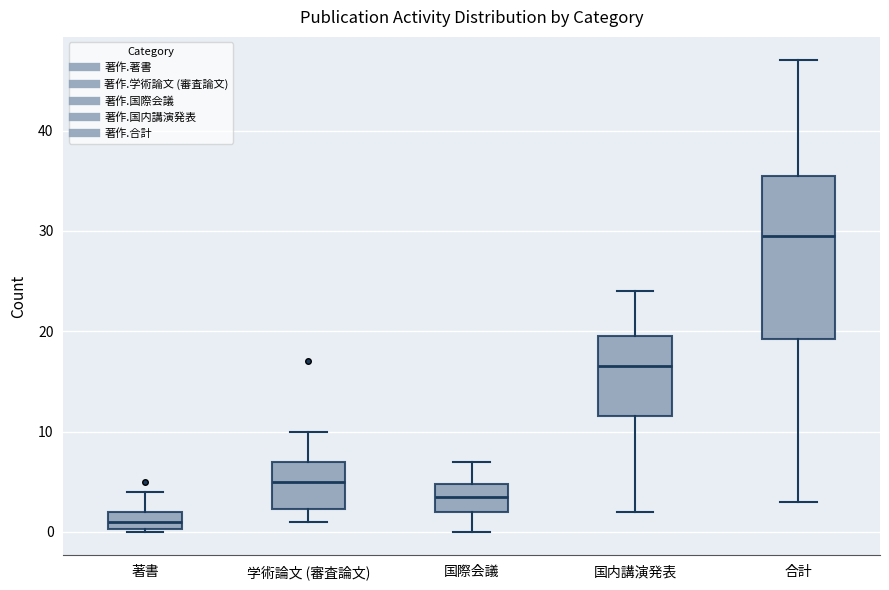

Comparing the boxes themselves (not the whiskers), which one is the tallest?

合計